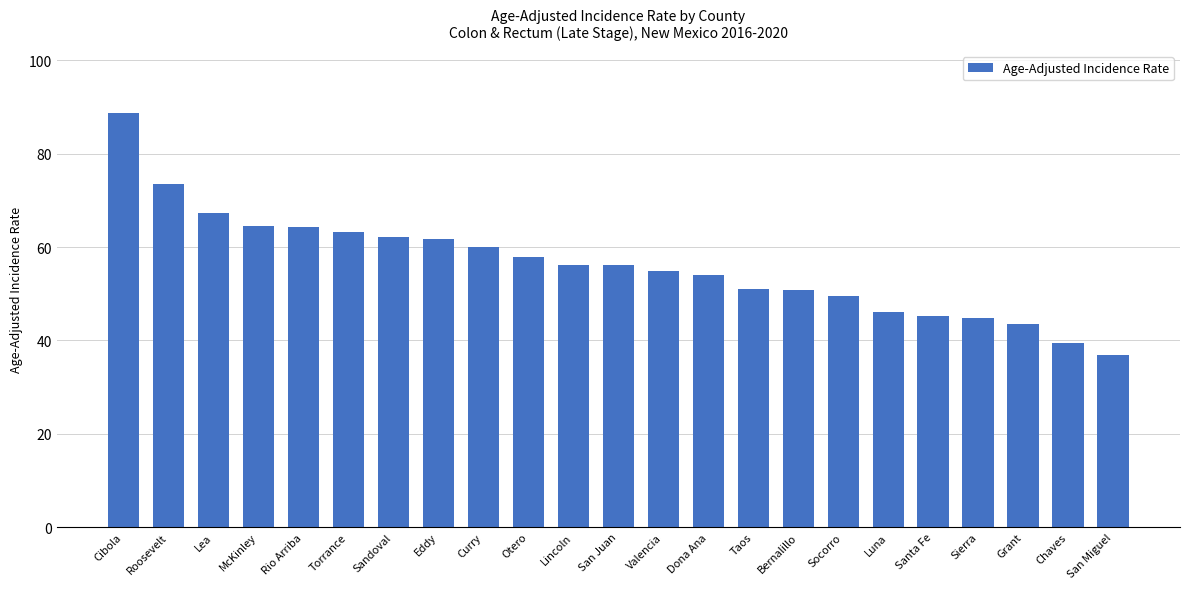

What position from the left is McKinley?

4